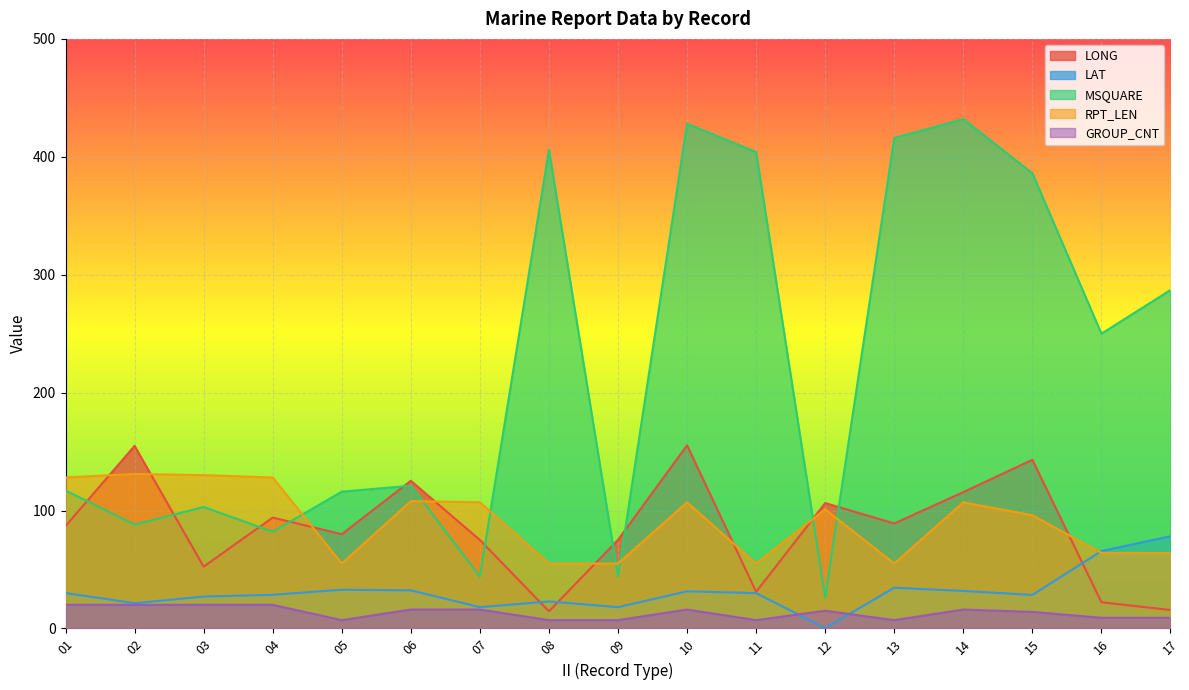

What is the value of the MSQUARE point at the 6th from the left?

121.0